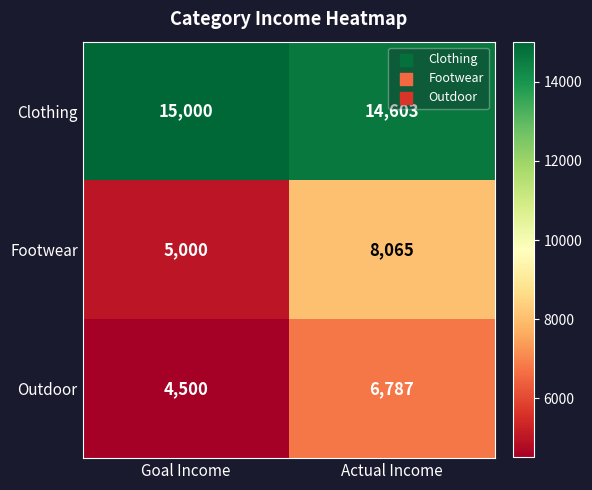

The Outdoor series shows 6787 at Actual Income. True or false?

True